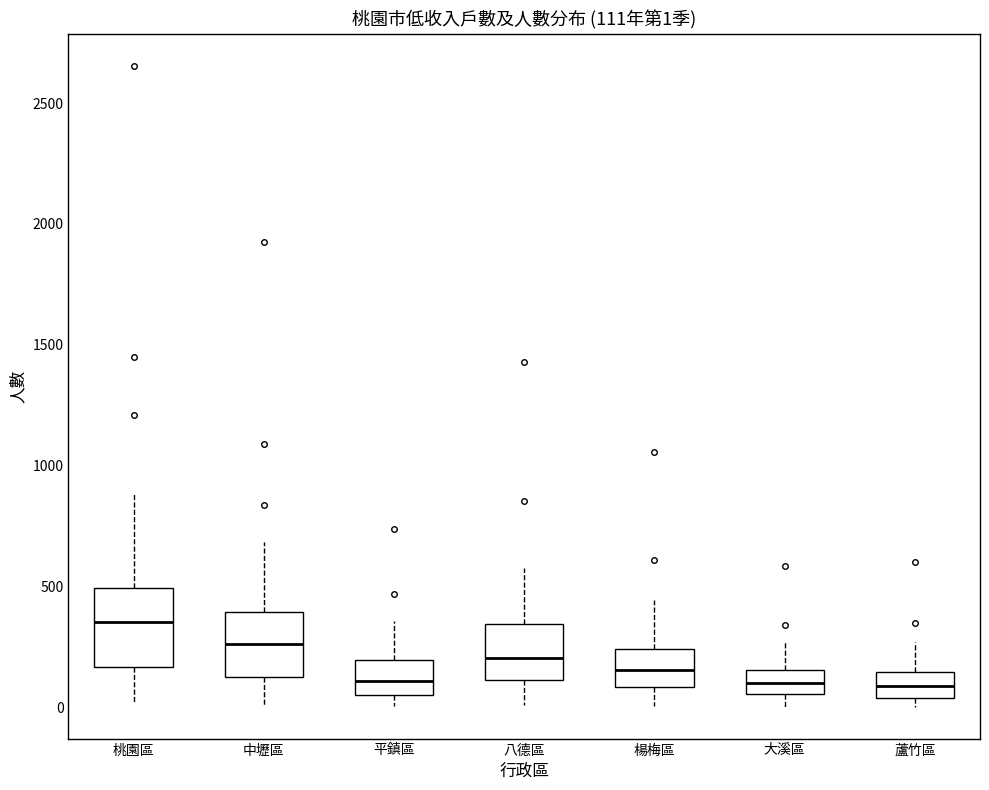

Which box is the tallest, from its lower edge to its upper edge?

桃園區